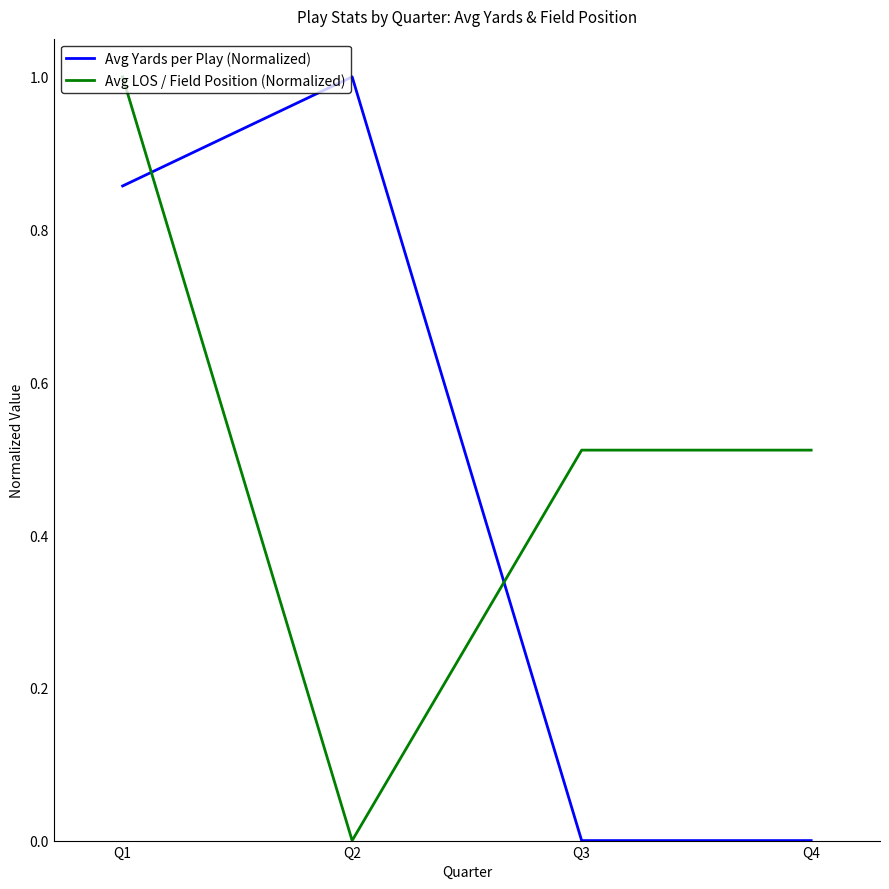

At Q2, list the series in order from smallest to largest.

Avg LOS / Field Position (Normalized), Avg Yards per Play (Normalized)